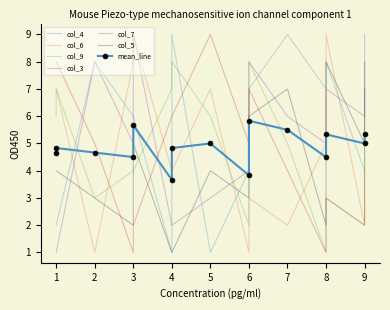

What is the total value across all series at 8?

35